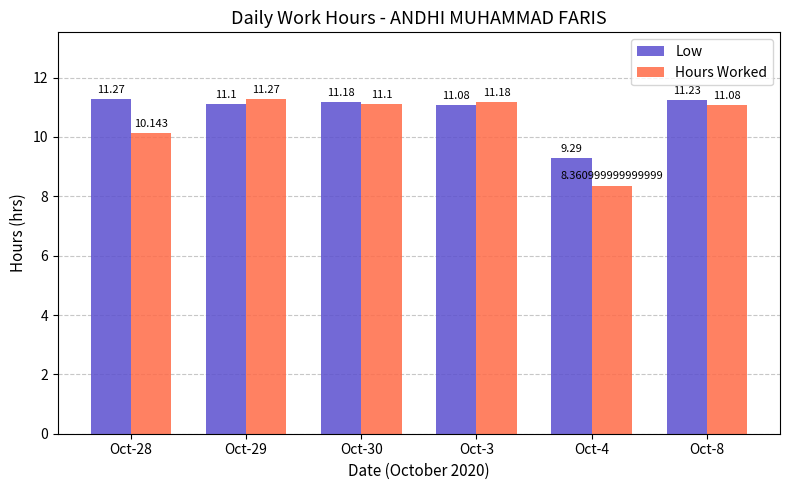

What is the highest value of the Hours Worked series?

11.3